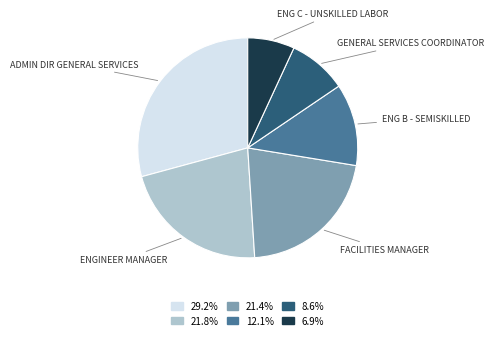

Is there a majority slice in this chart?

No